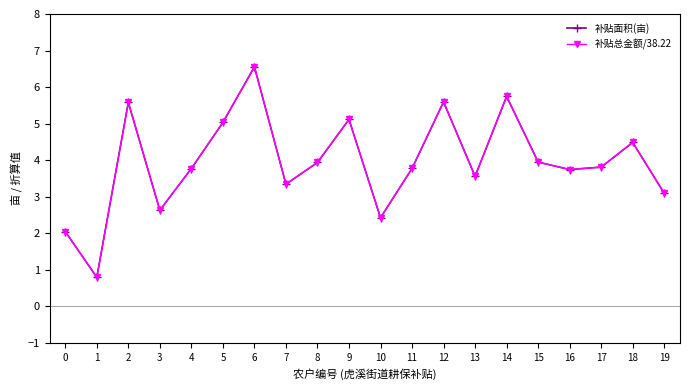

The value of 补贴面积(亩) at 9 is 5.1. True or false?

True